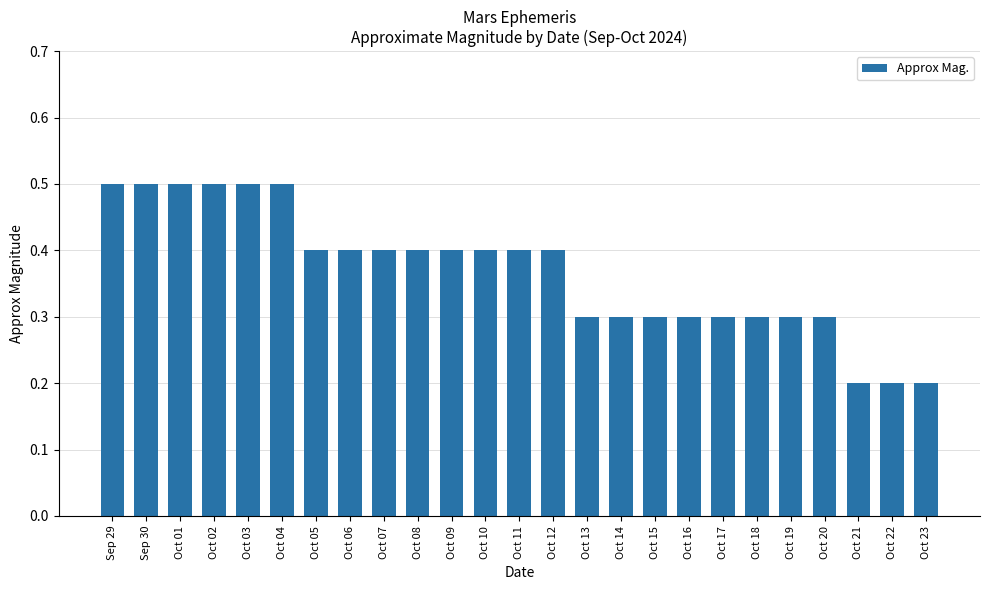

What position from the left is Oct 02?

4